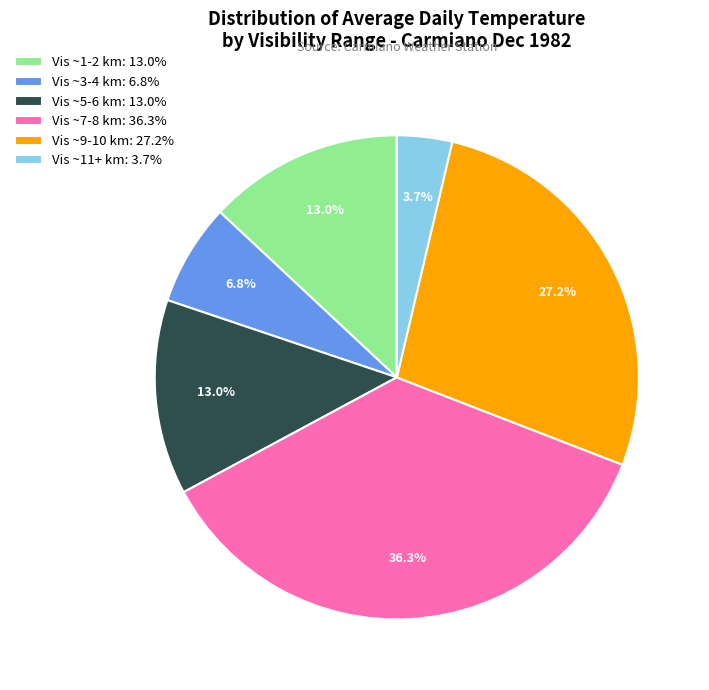

Is there a majority slice in this chart?

No